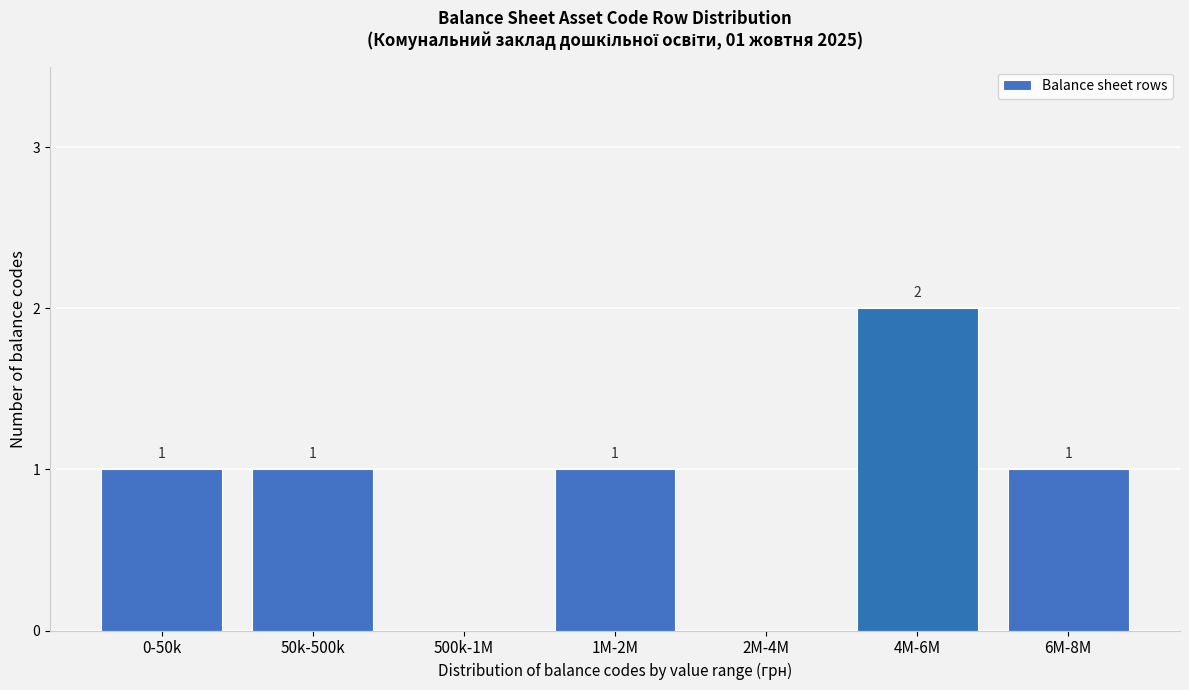

Reading left to right, list all the values displayed in this chart.

0-50k=1	50k-500k=1	500k-1M=0	1M-2M=1	2M-4M=0	4M-6M=2	6M-8M=1